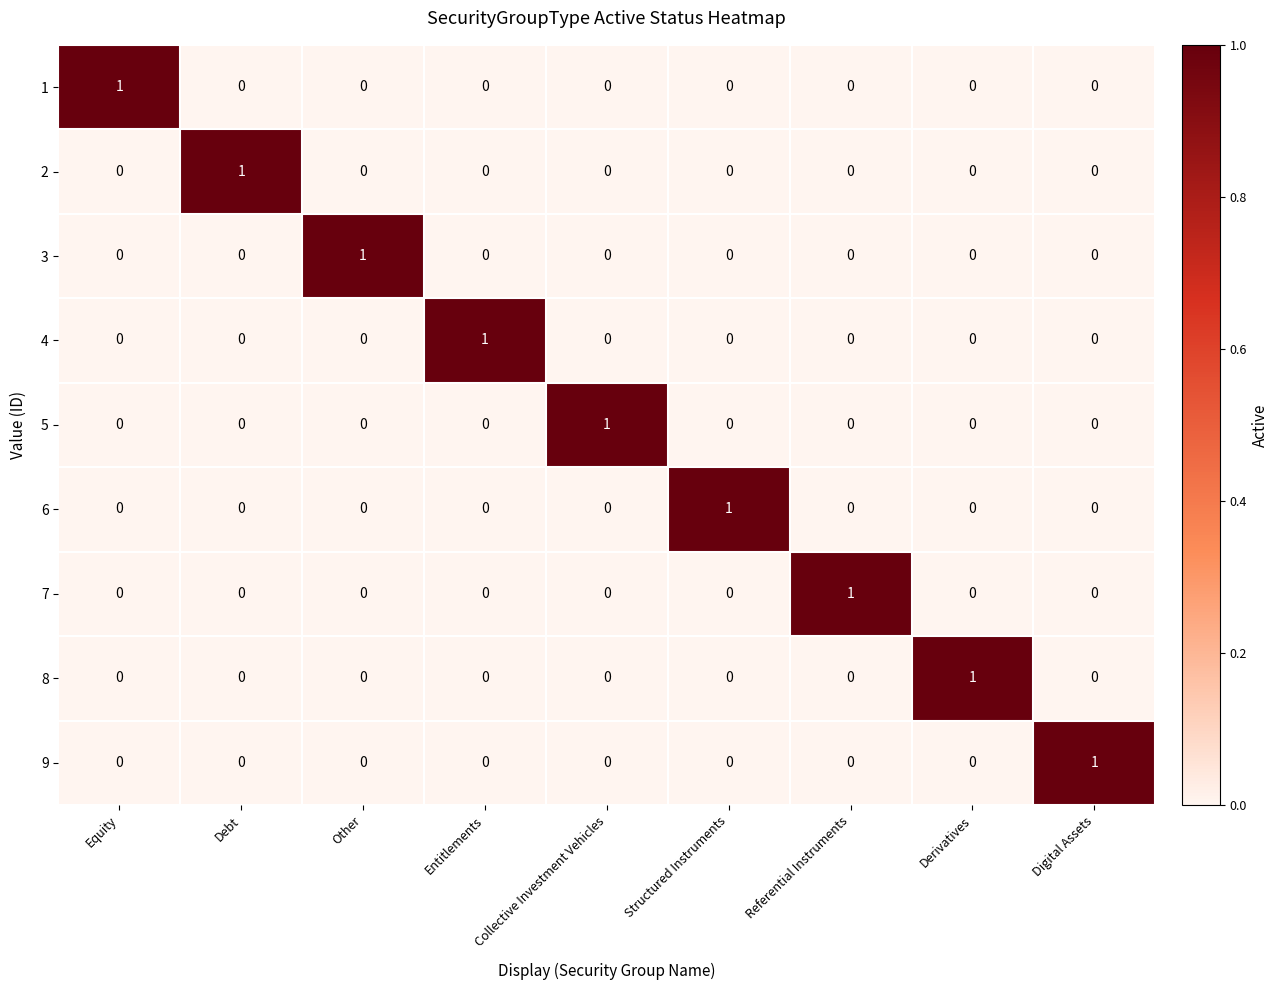

The value of 9 at Collective Investment Vehicles is -1. True or false?

False